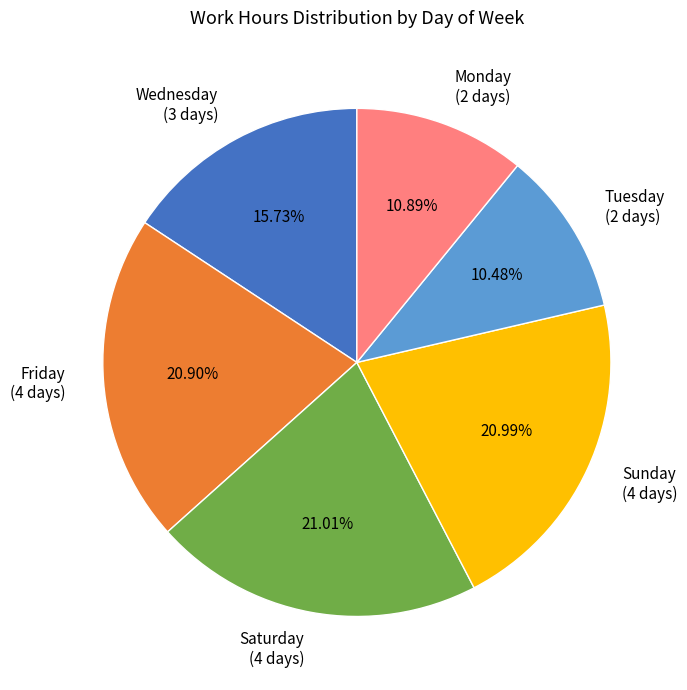

What is the ratio of the value at Sunday to the value at Wednesday?

1.3